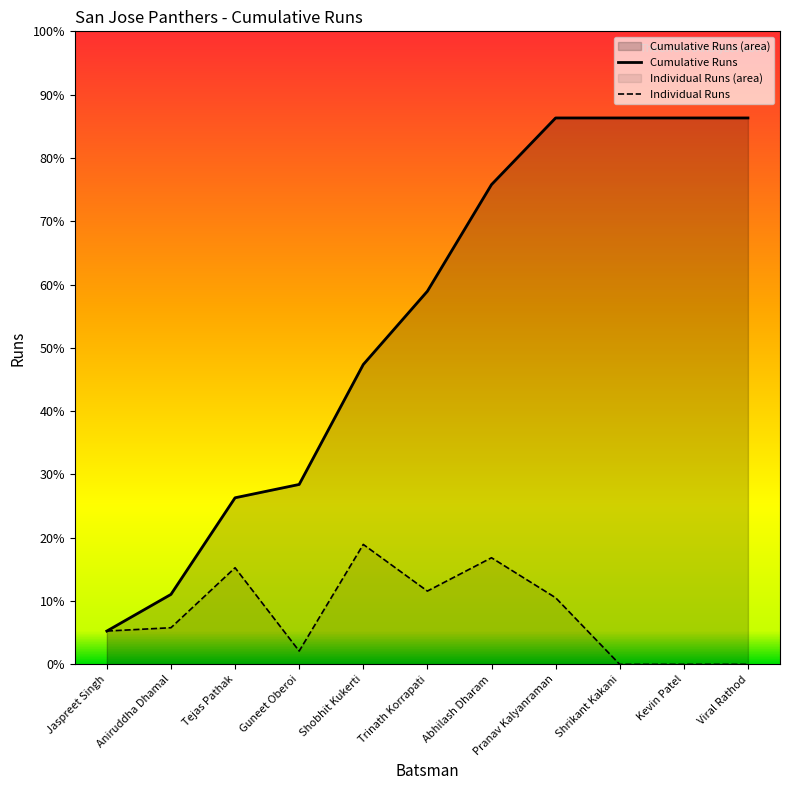

What is the label of the 6th point from the right?

Trinath Korrapati